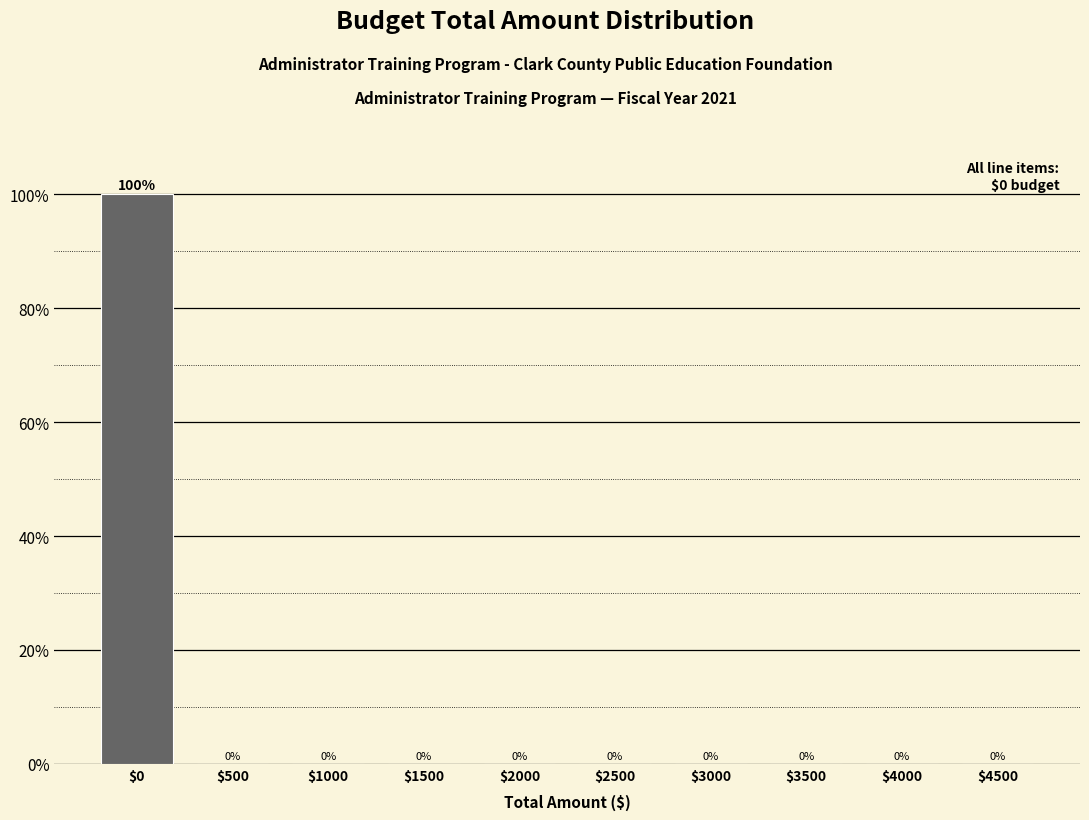

The value at $500 is 0. True or false?

True